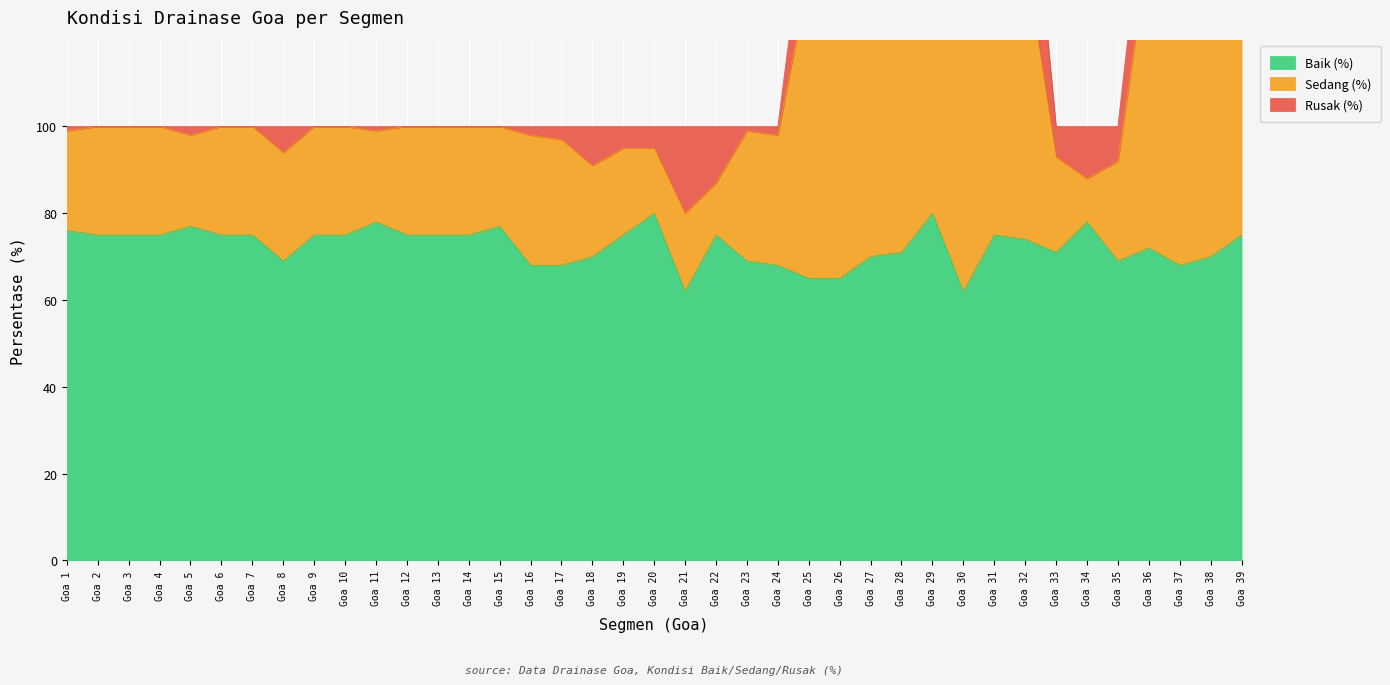

What is the sum of the Baik (%) values at Goa 20 and Goa 8?

149